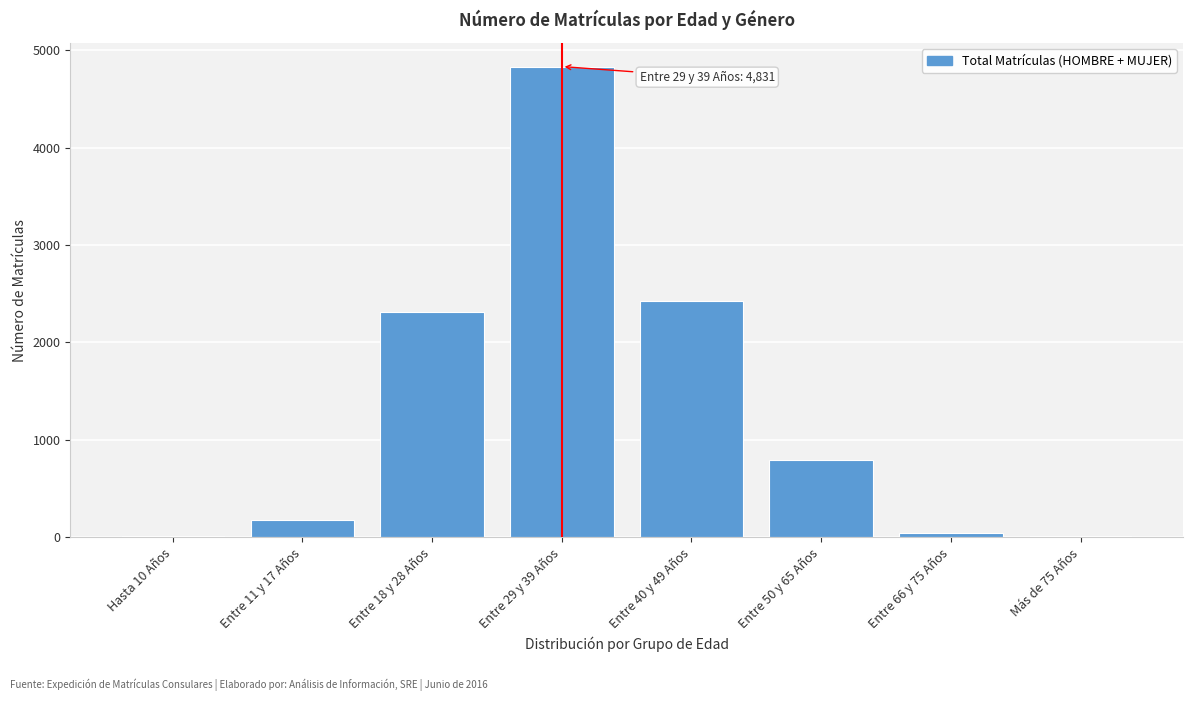

Reading right to left, list all the values displayed in this chart.

Más de 75 Años=15	Entre 66 y 75 Años=42	Entre 50 y 65 Años=793	Entre 40 y 49 Años=2426	Entre 29 y 39 Años=4831	Entre 18 y 28 Años=2313	Entre 11 y 17 Años=175	Hasta 10 Años=15